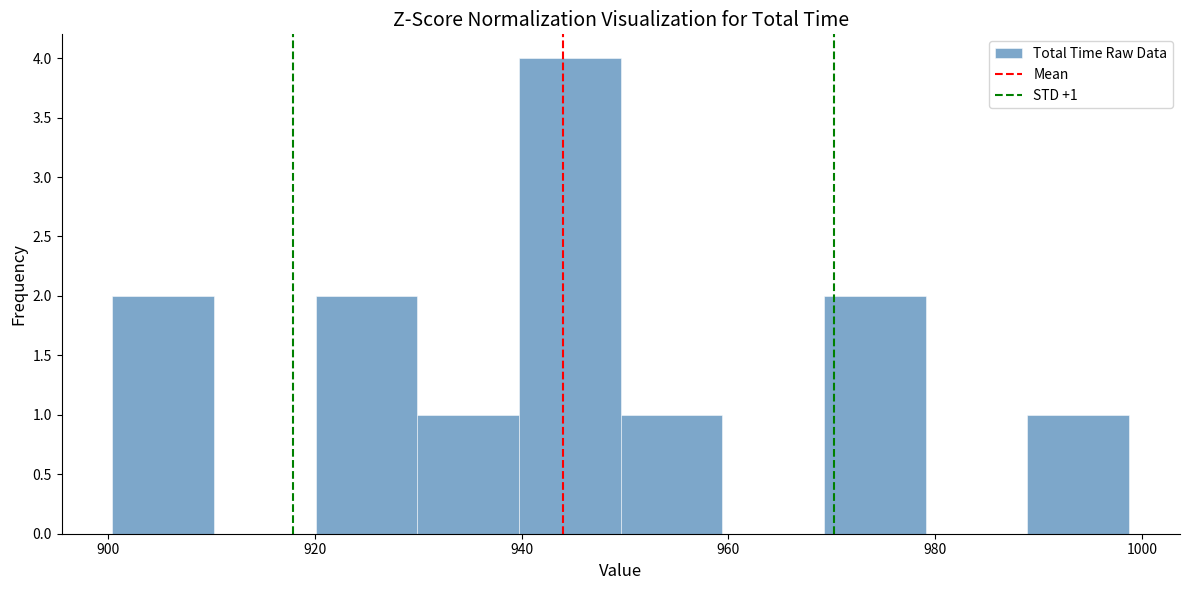

Over which range of the x-axis is the bar tallest?

940 to 950